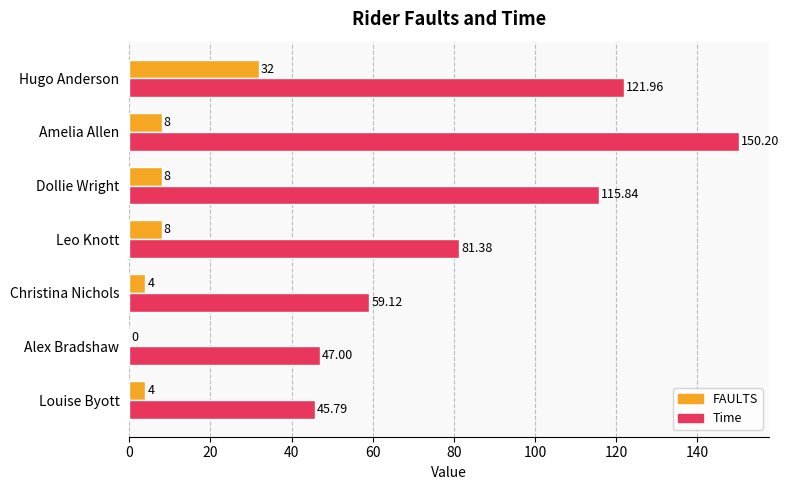

Count the number of data series in this chart.

2